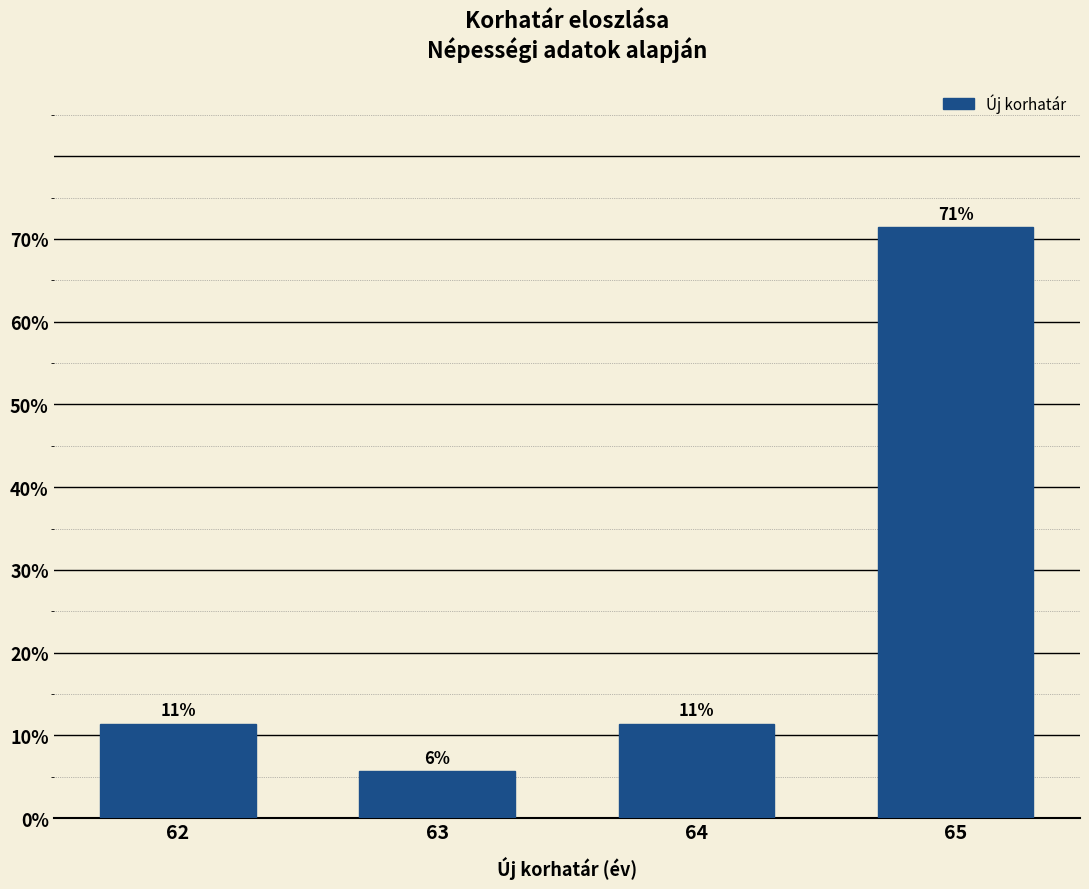

Does the chart contain any negative values?

No